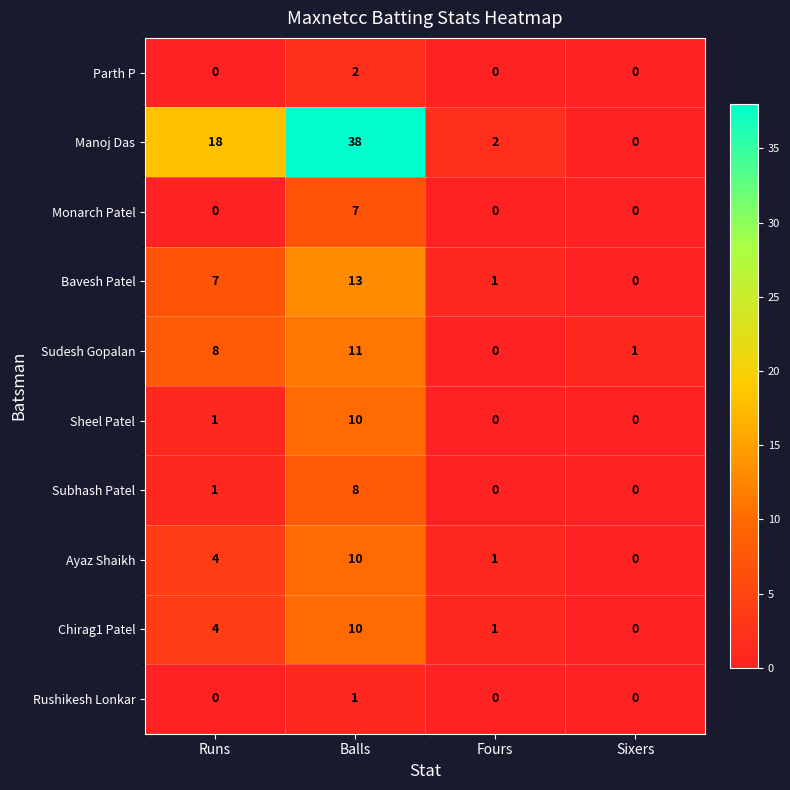

Where is Ayaz Shaikh nearest to the value 5?

Runs